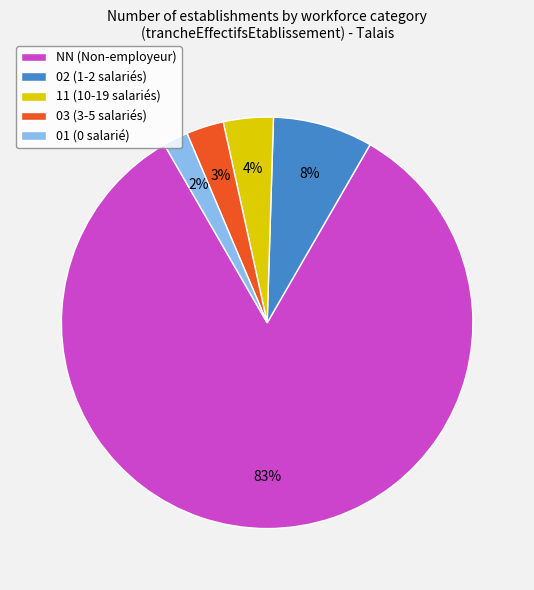

Is there any slice that represents more than half of the pie?

Yes